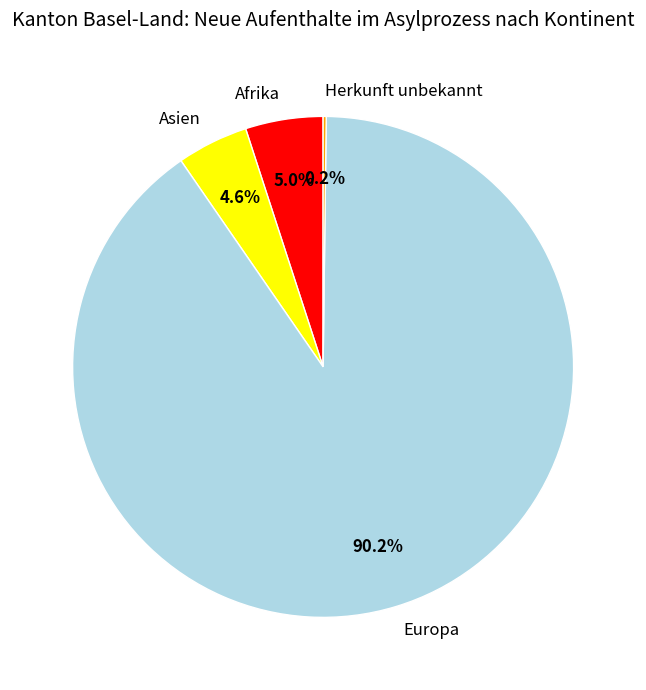

Approximately how many times larger is the value at Afrika compared to Asien?

1.1